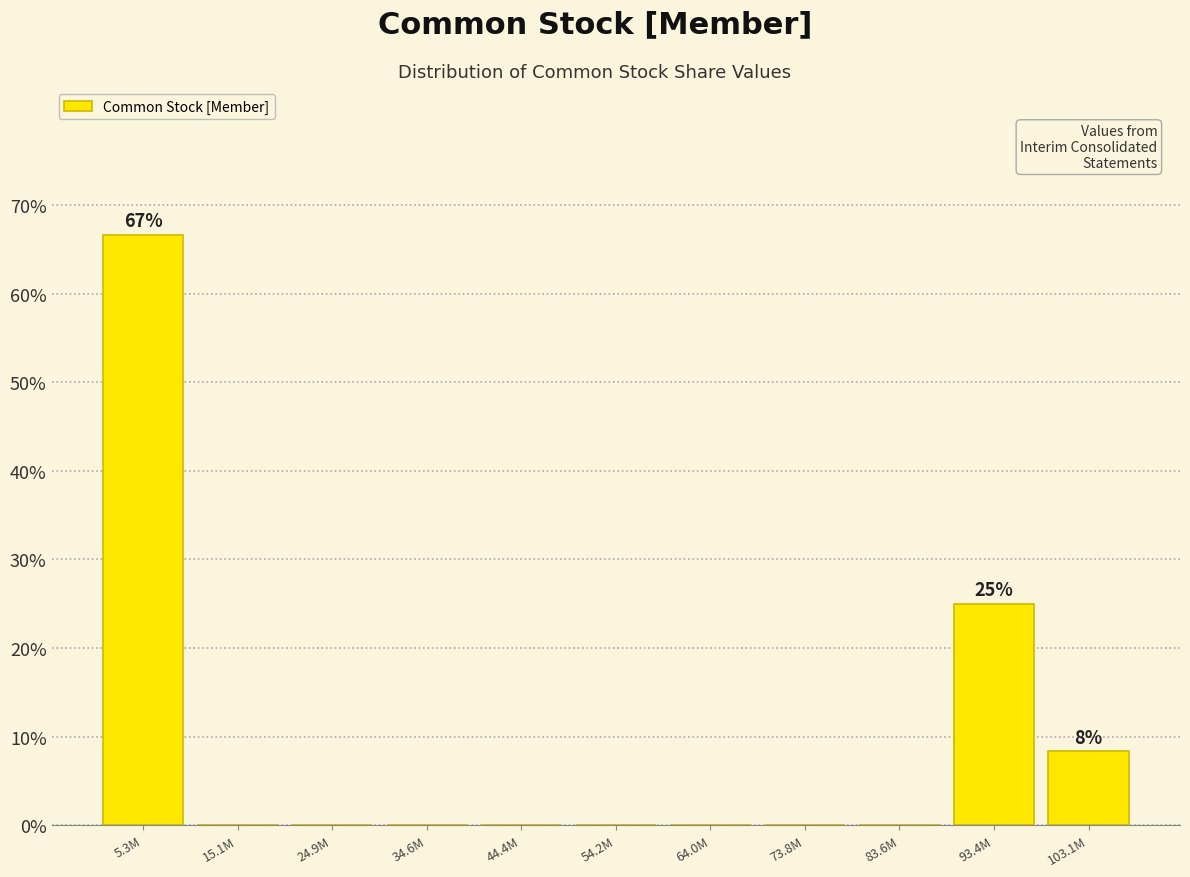

Reading left to right, extract all data points from this chart.

5.3M=66.7	15.1M=0.0	24.9M=0.0	34.6M=0.0	44.4M=0.0	54.2M=0.0	64.0M=0.0	73.8M=0.0	83.6M=0.0	93.4M=25.0	103.1M=8.3